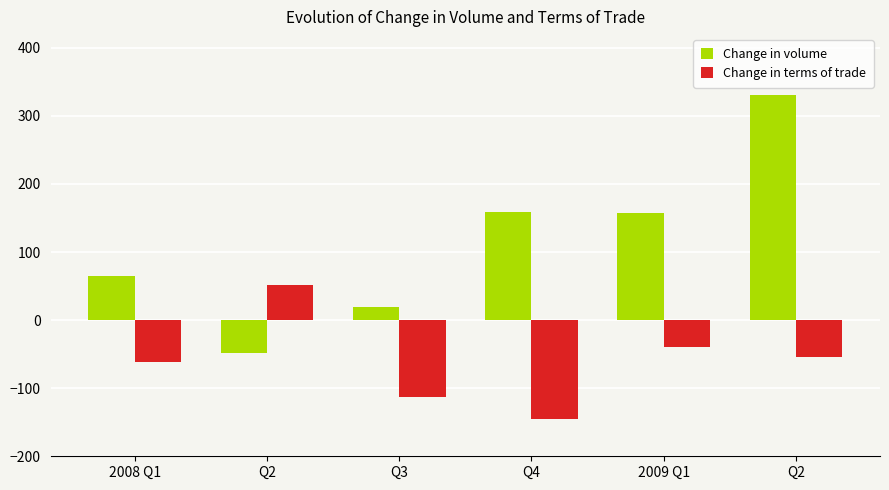

Does the chart contain any negative values?

Yes